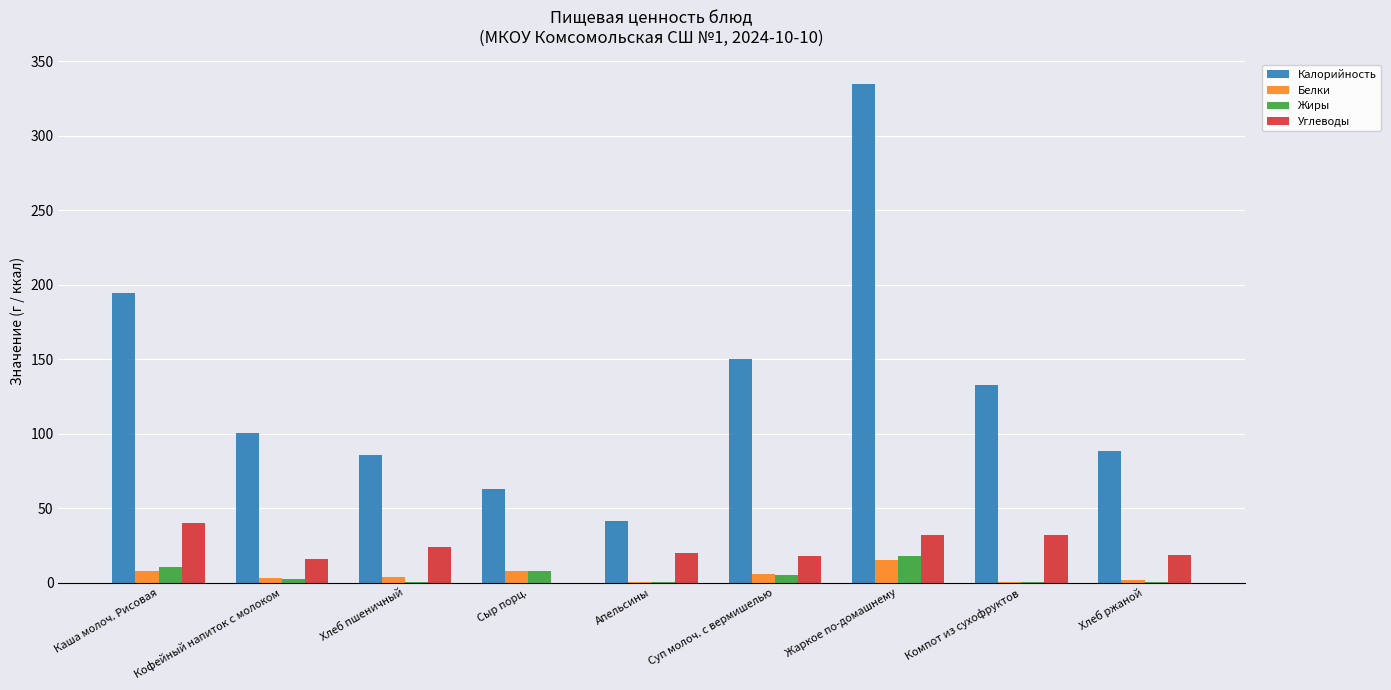

At which label does Углеводы reach its peak?

Каша молоч. Рисовая